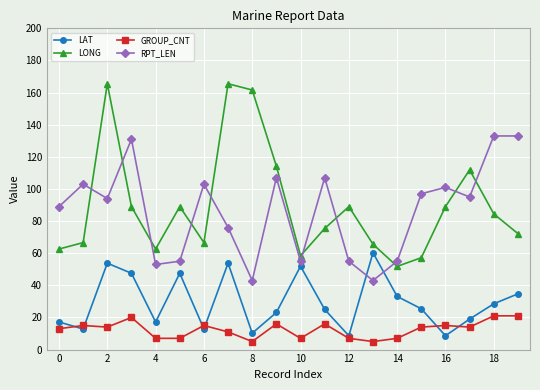

What is the value of the RPT_LEN point at the 19th from the left?

133.0